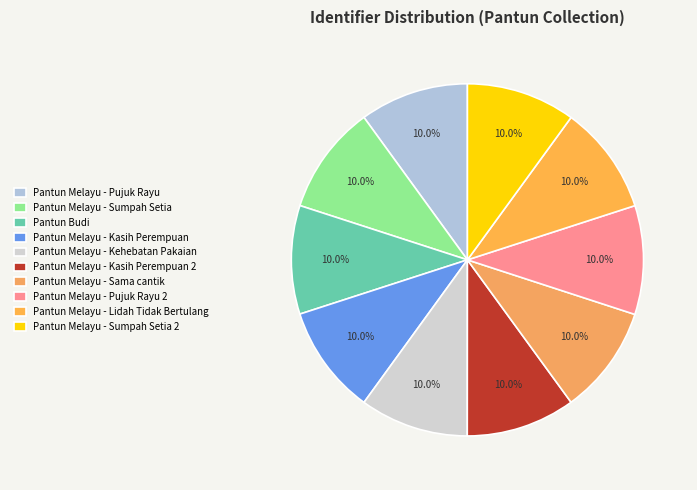

What is the largest slice in the pie chart?

Pantun Melayu - Kasih Perempuan